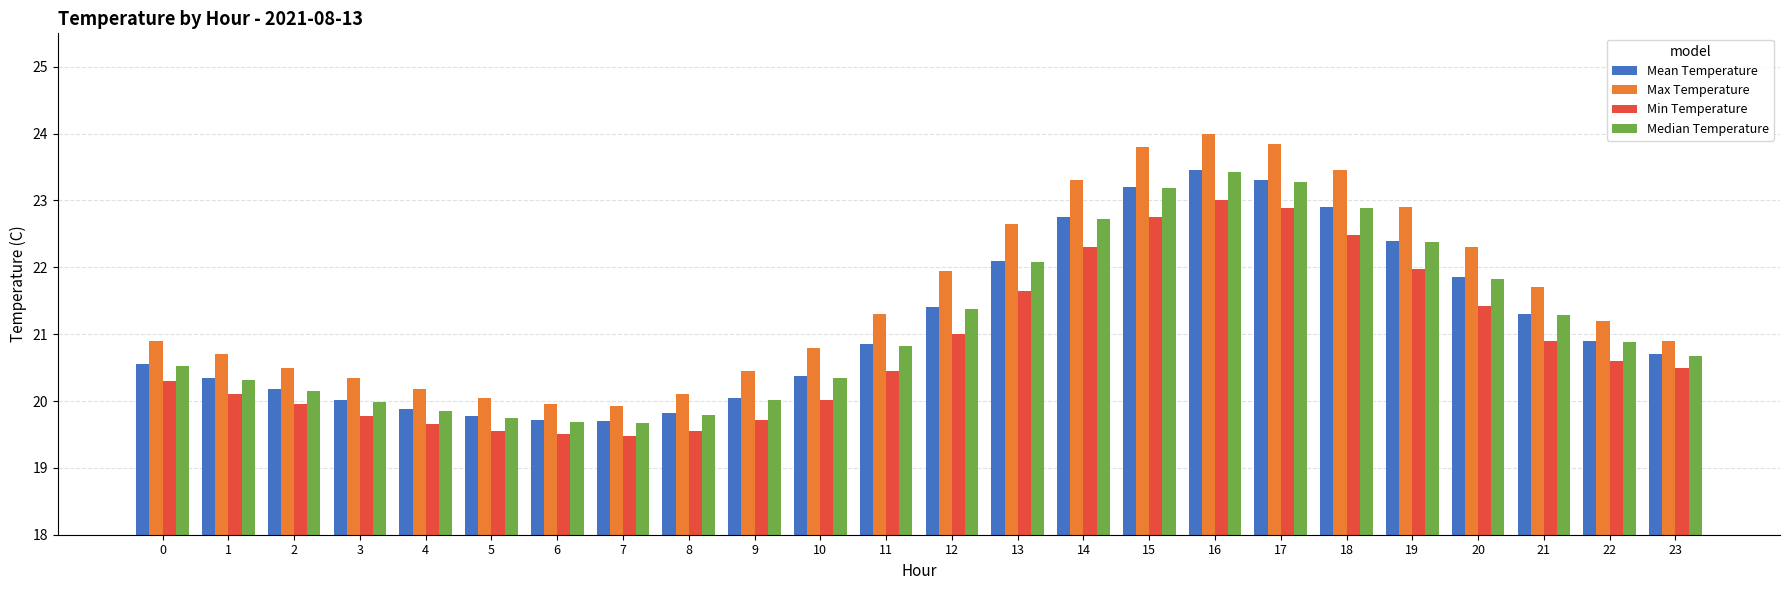

What is the lowest value of the Median Temperature series?

19.7